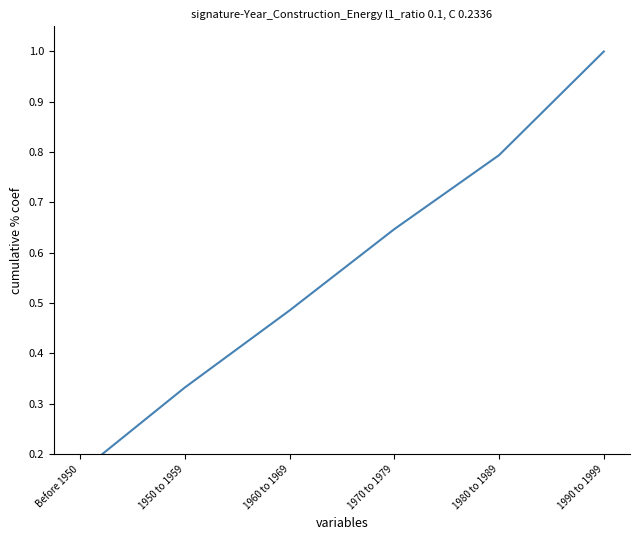

What is the change in value from 1950 to 1959 to 1990 to 1999?

+0.7